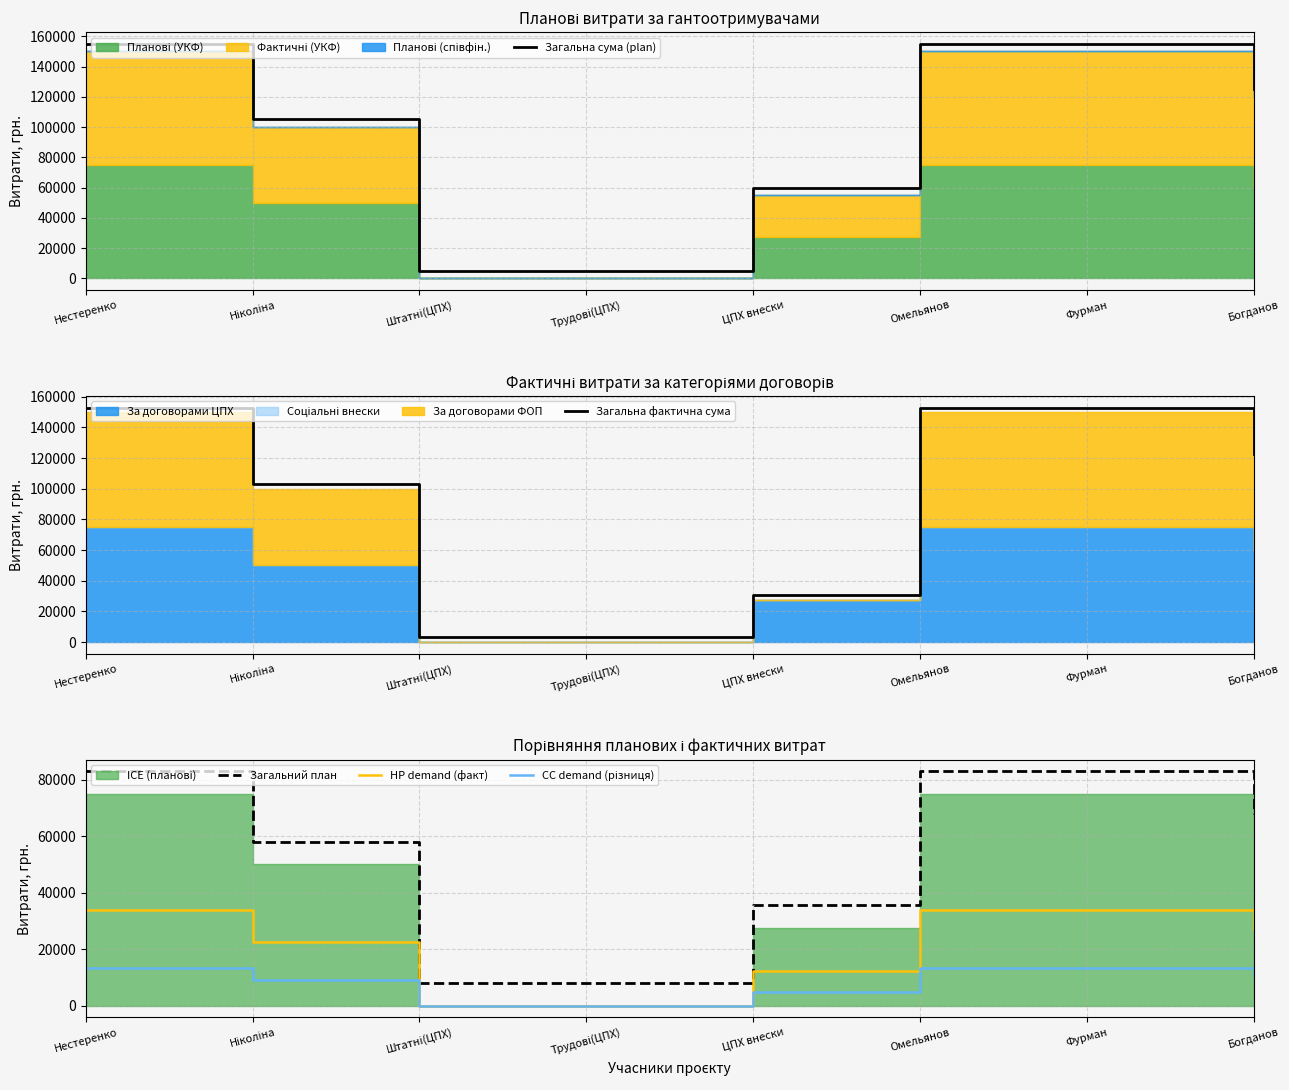

What position from the right is Богданов?

1